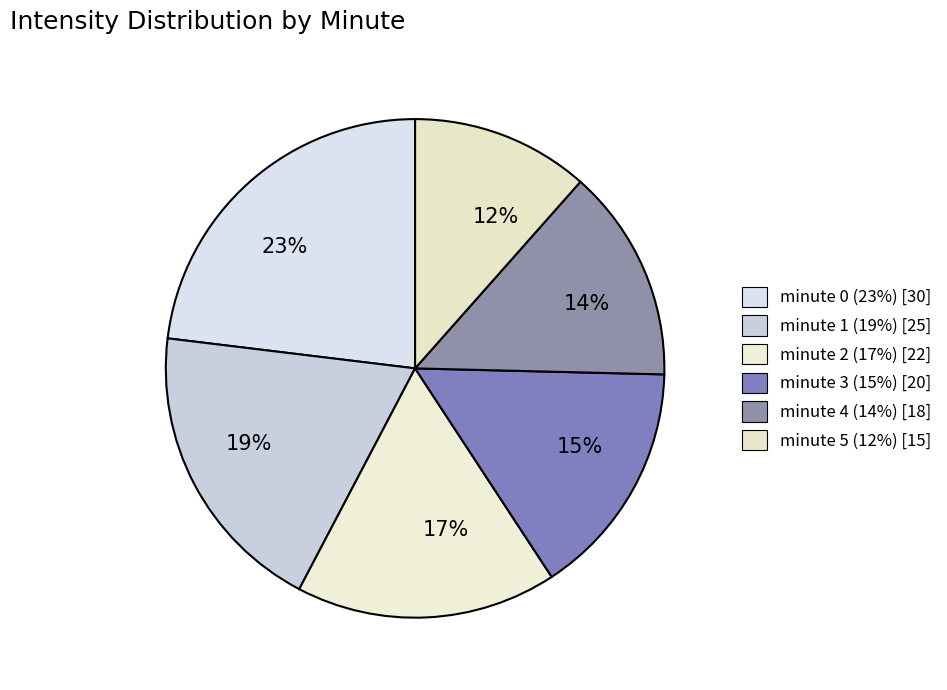

True or false: minute 3 accounts for 15% of the total.

True